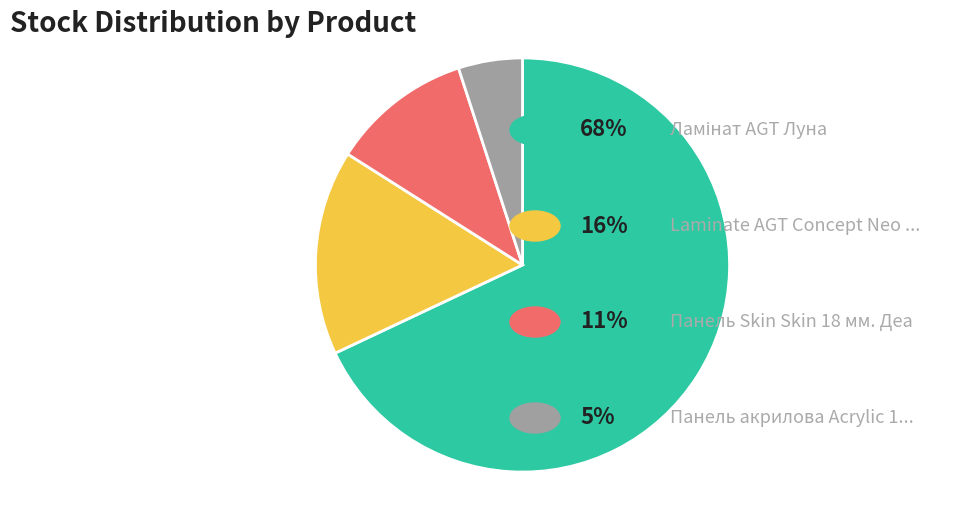

Is there a majority slice in this chart?

Yes